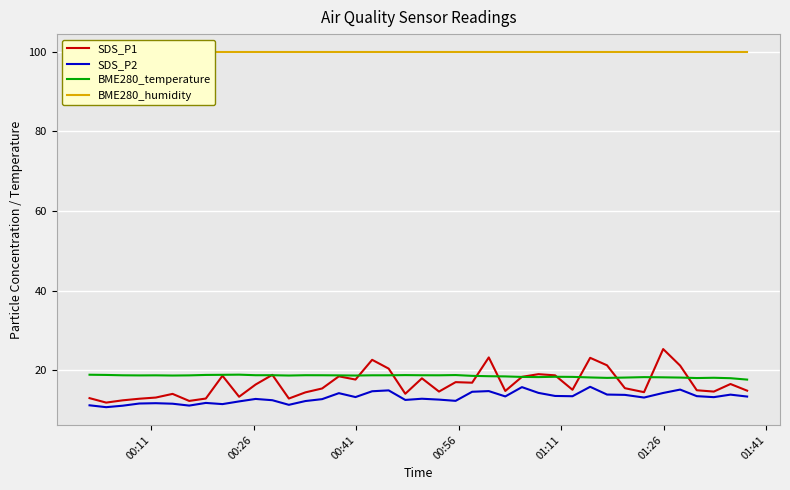

What is the maximum value for SDS_P1?

25.3